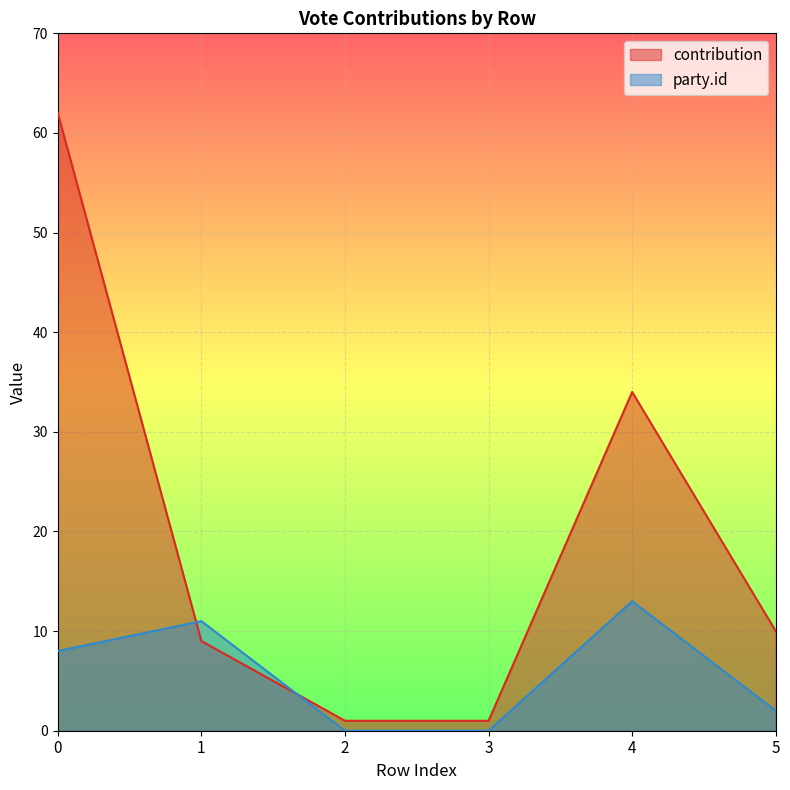

True or false: contribution and party_id cross at least once.

True